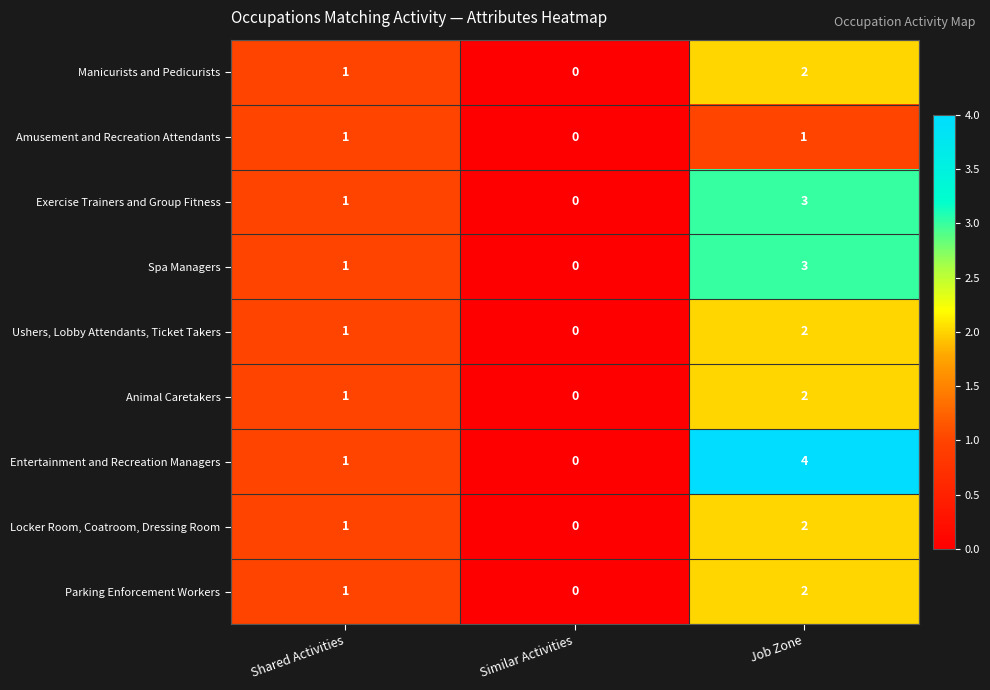

What is the total value across all series at Job Zone?

21